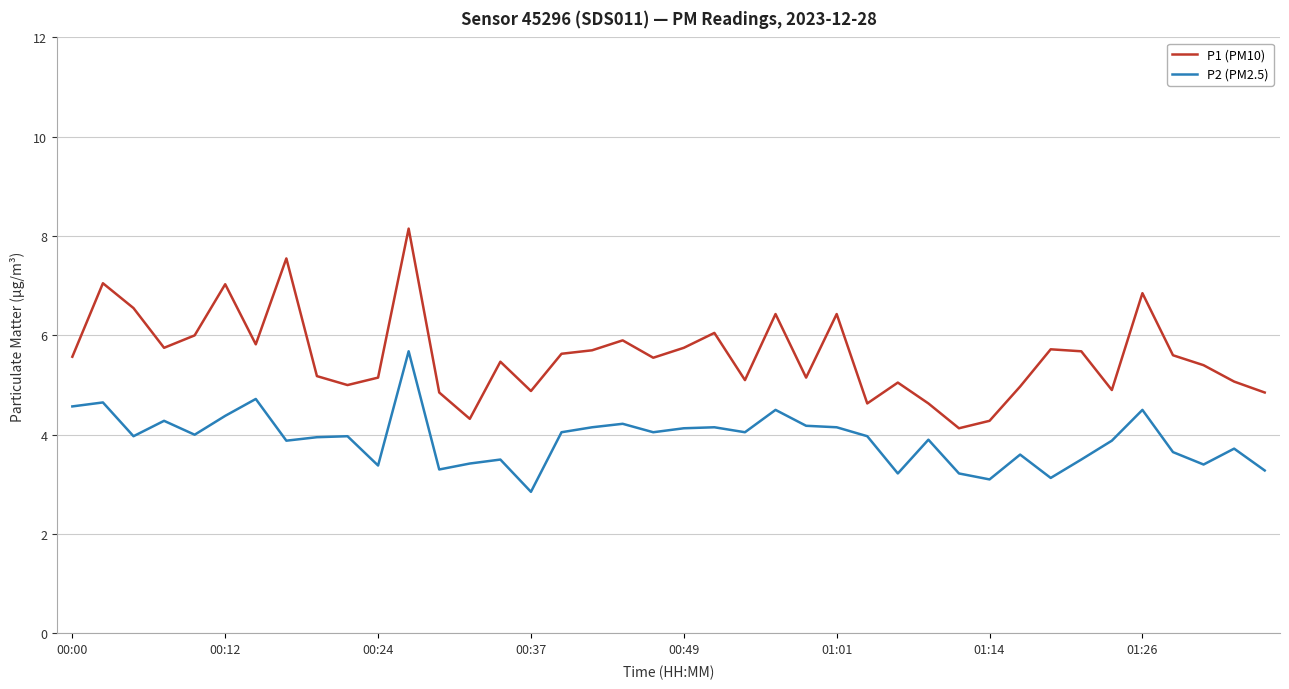

Does the chart have visible grid lines?

Yes